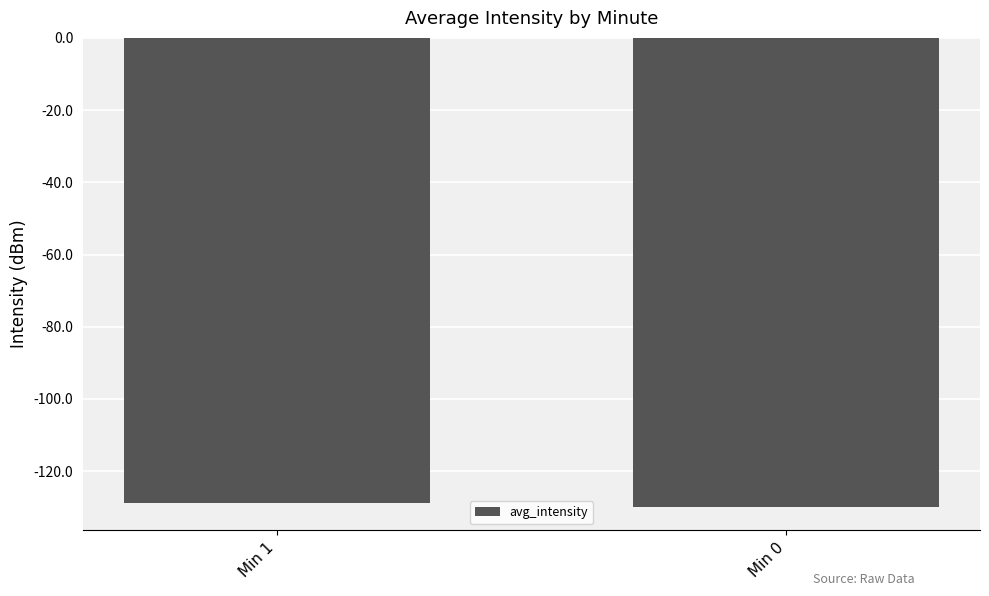

What is the average value?

-129.4